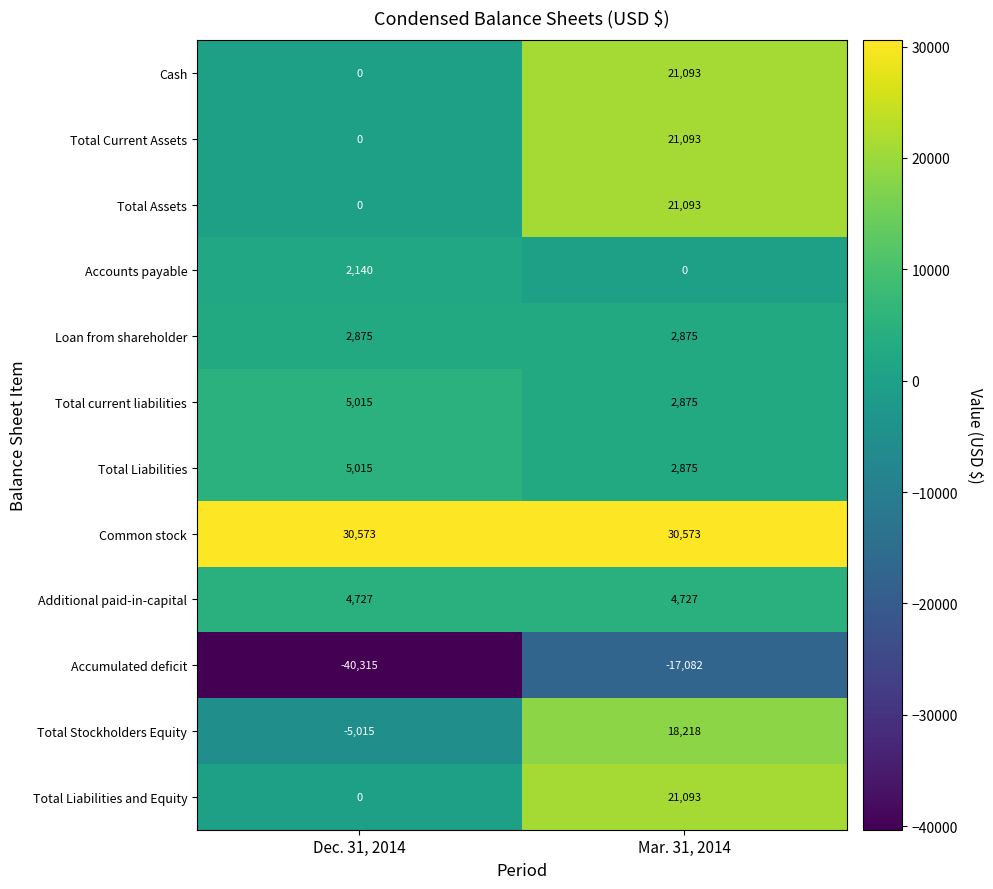

At which category is the sum across all series the highest?

Mar. 31, 2014